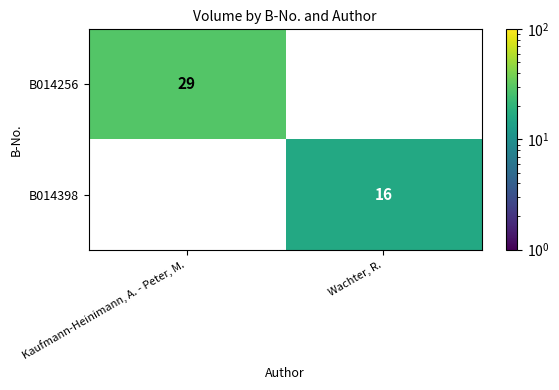

True or false: B014256 has a value of 29 at Kaufmann-Heinimann, A. - Peter, M..

True